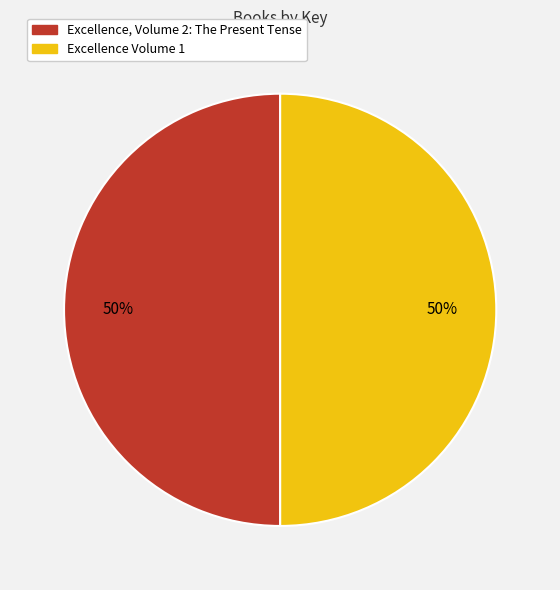

To the nearest percent, what portion does Excellence Volume 1 represent?

50%